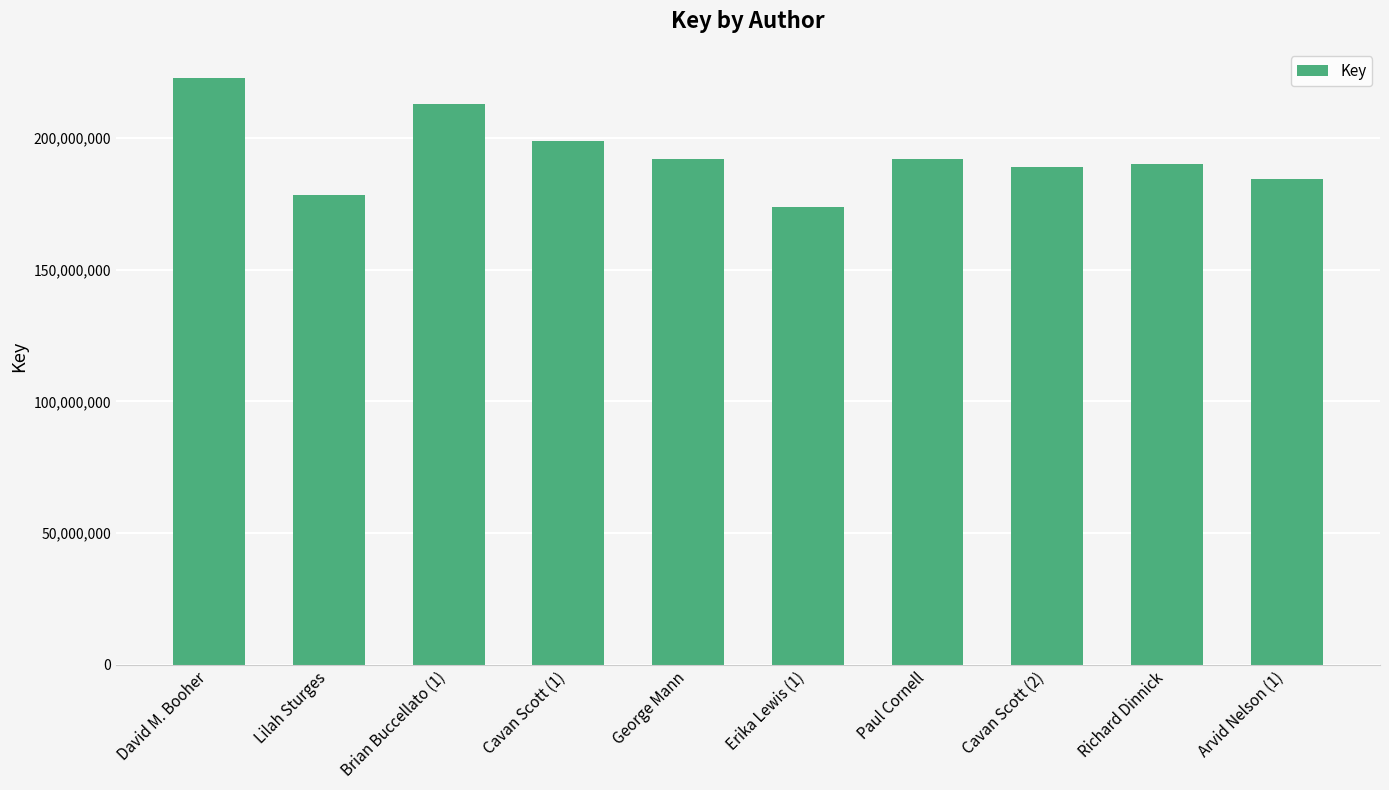

True or false: the data shows 240448049 at Lilah Sturges.

False